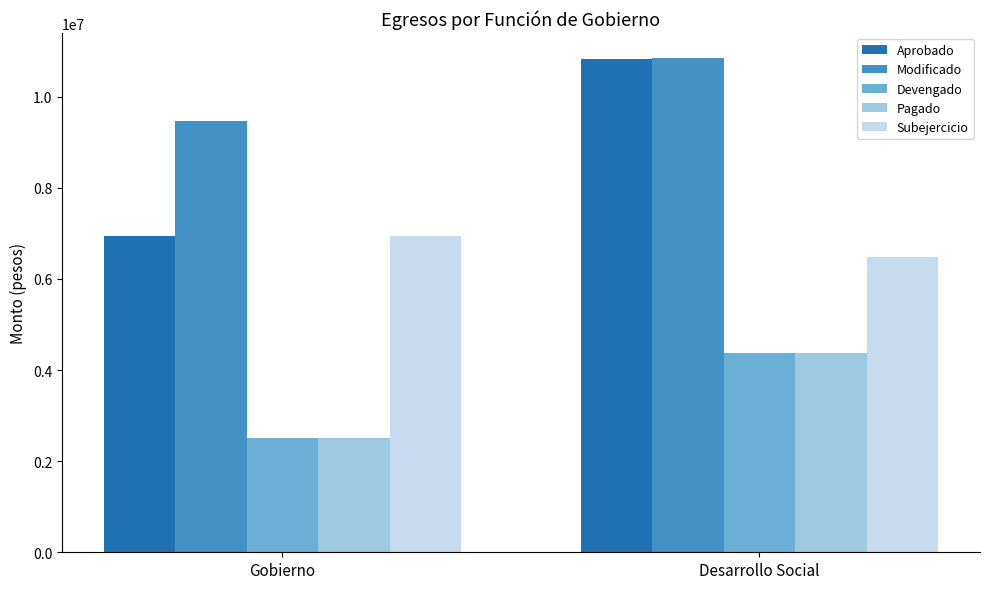

What is the label of the 2nd bar from the left?

Desarrollo Social